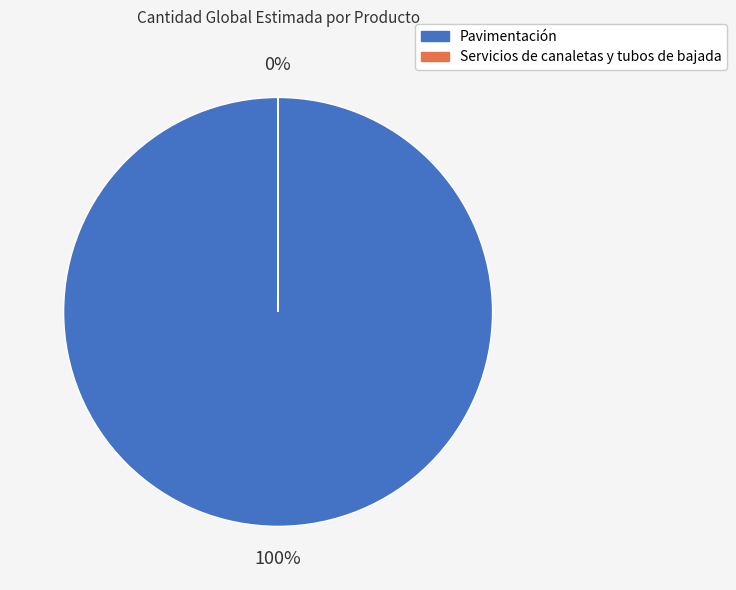

To the nearest percent, what is the average slice percentage?

50%